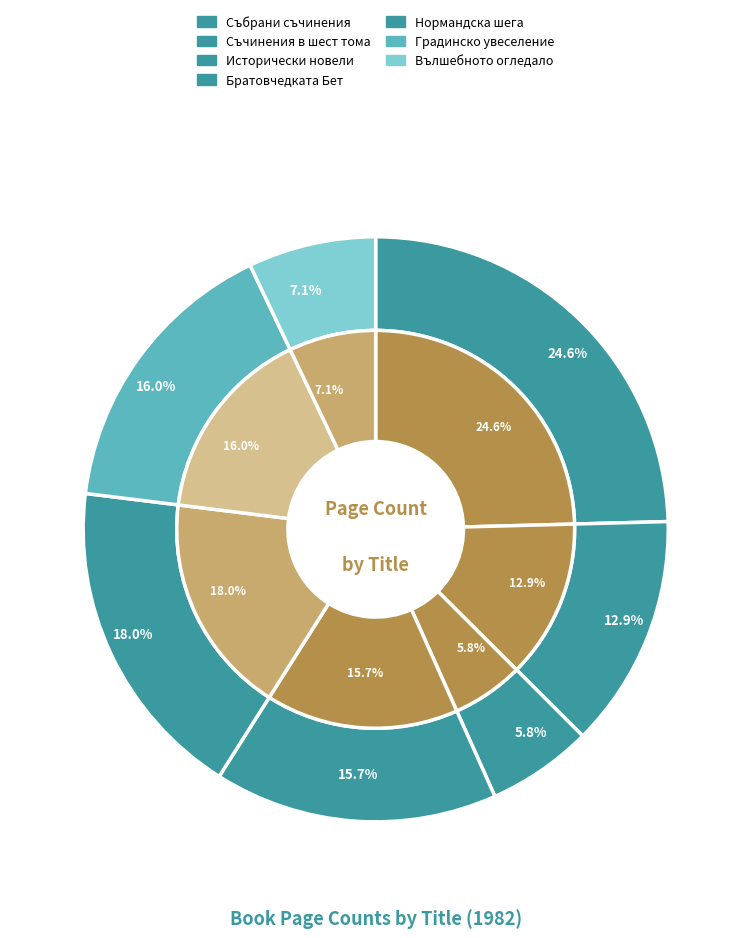

How many segments does this pie chart have?

7